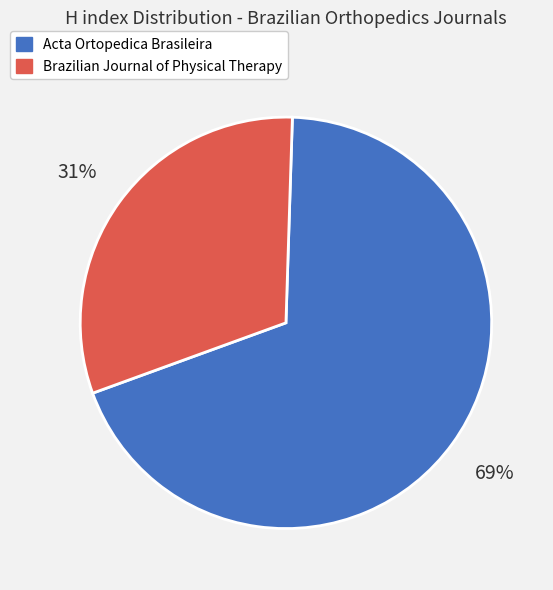

Does Acta Ortopedica Brasileira account for over 50% of the chart?

Yes